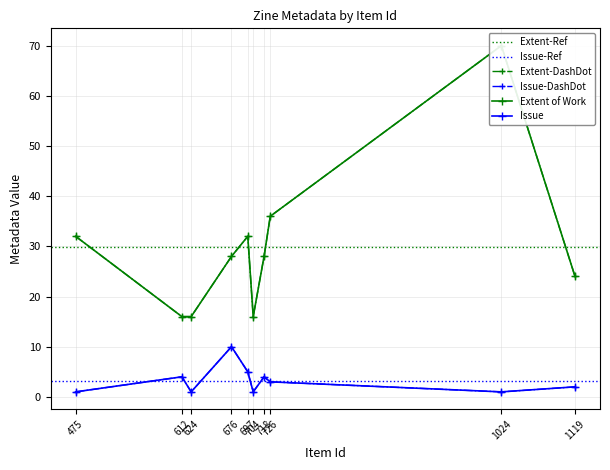

What is the total value across all series at 624?

17